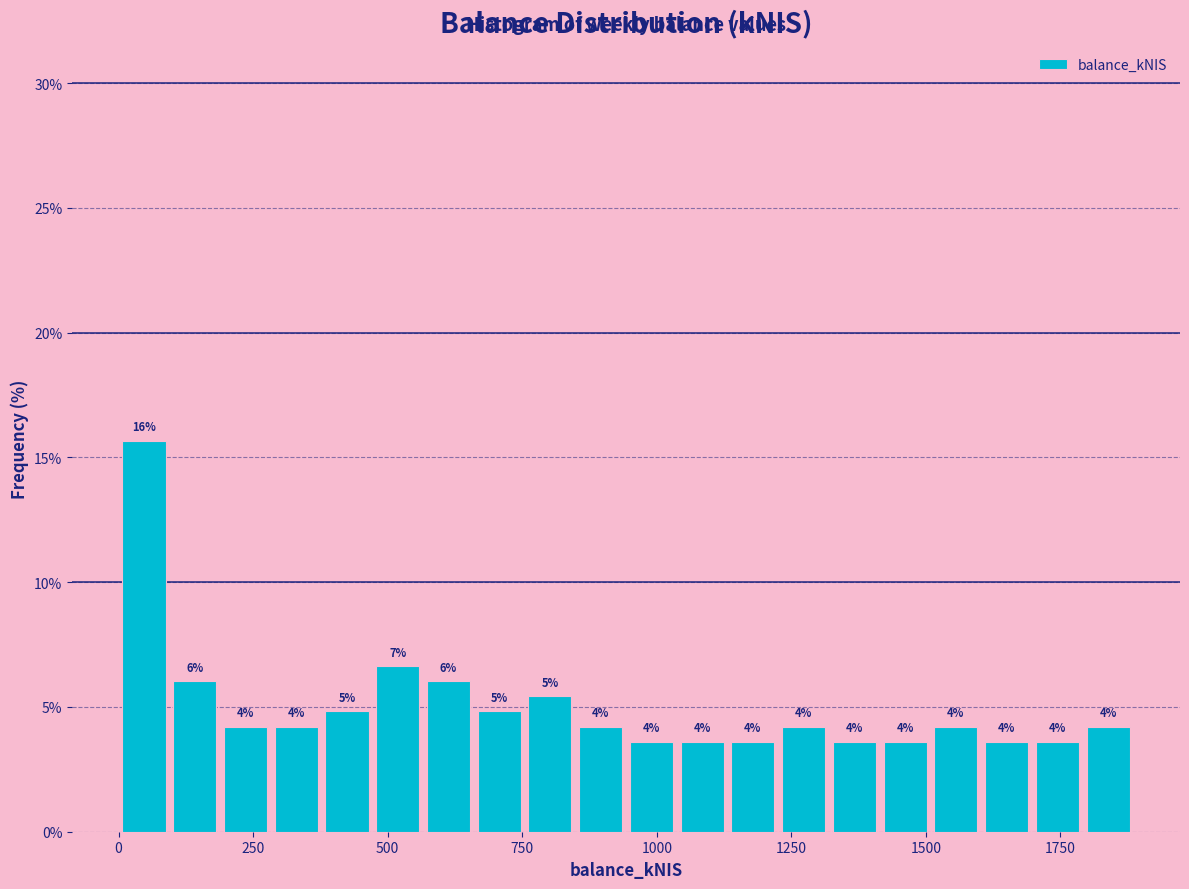

Around what value on the x-axis is the tallest bar? Give the approximate position of its centre, as read against the axis.

50